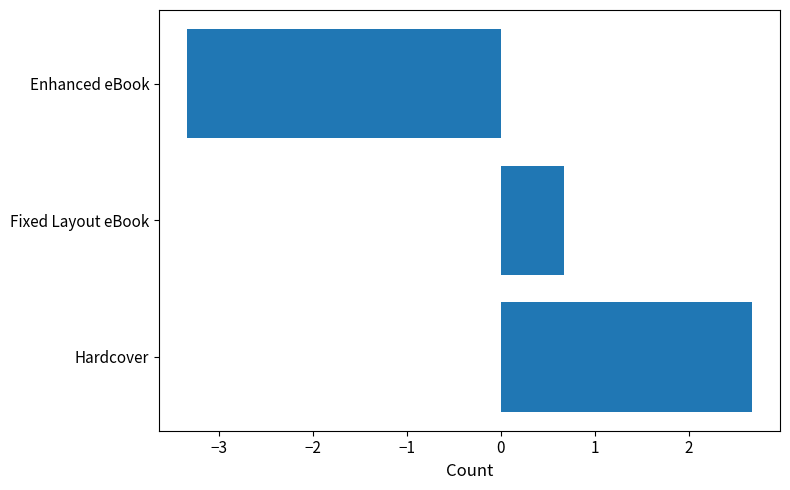

At which category does the chart reach its peak across all series?

Hardcover